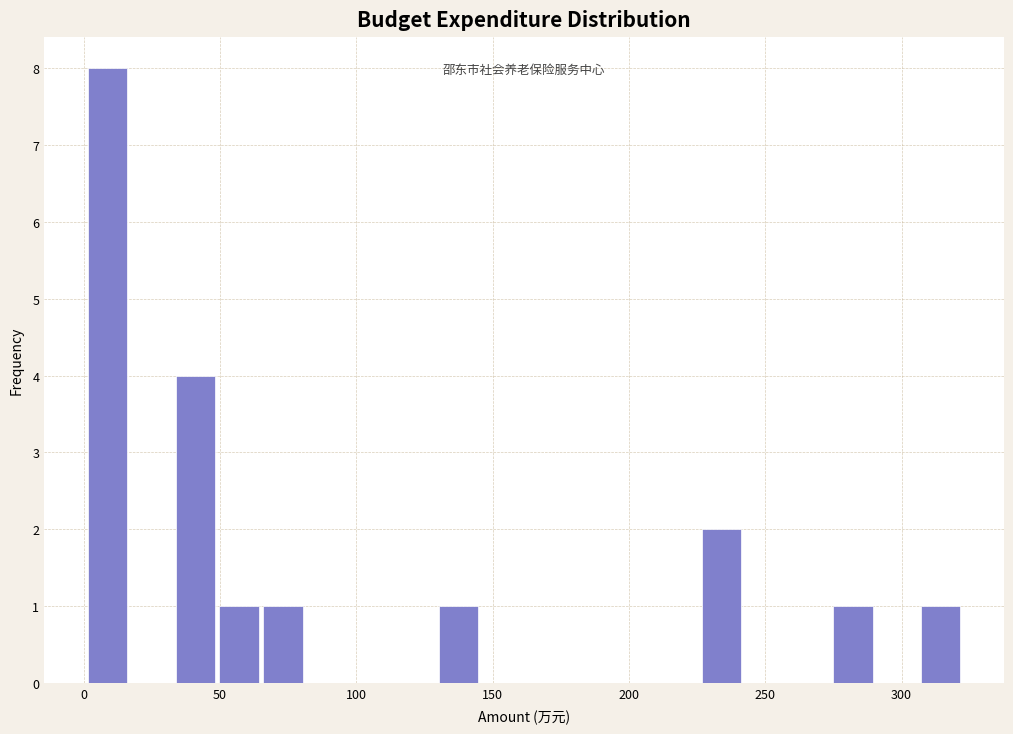

Read against the x-axis, roughly where is the centre of the tallest bar?

10